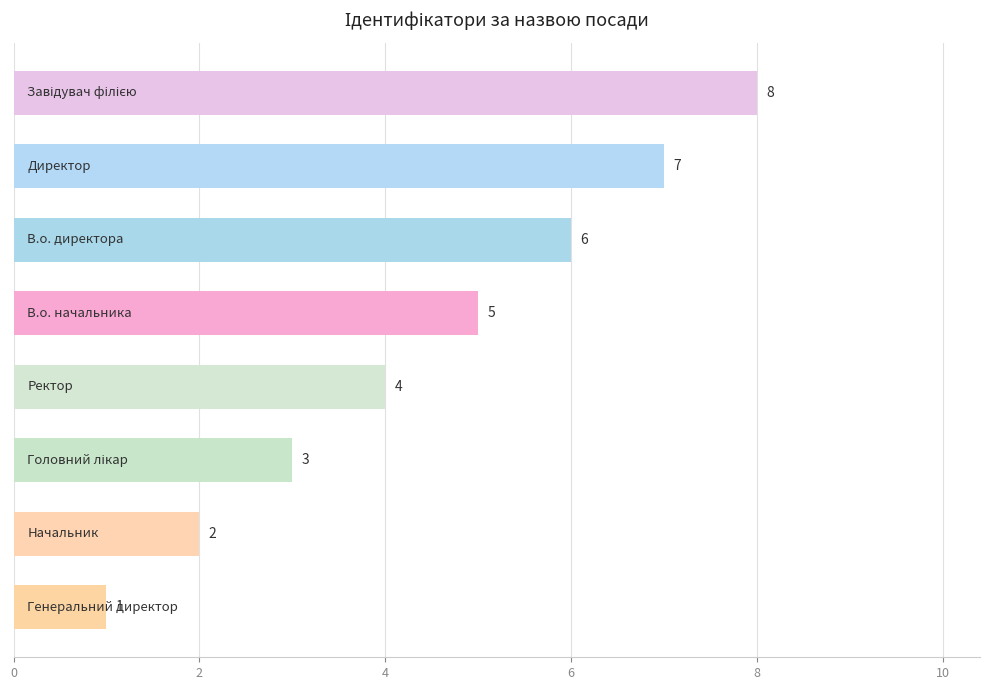

How many series are shown in this chart?

1